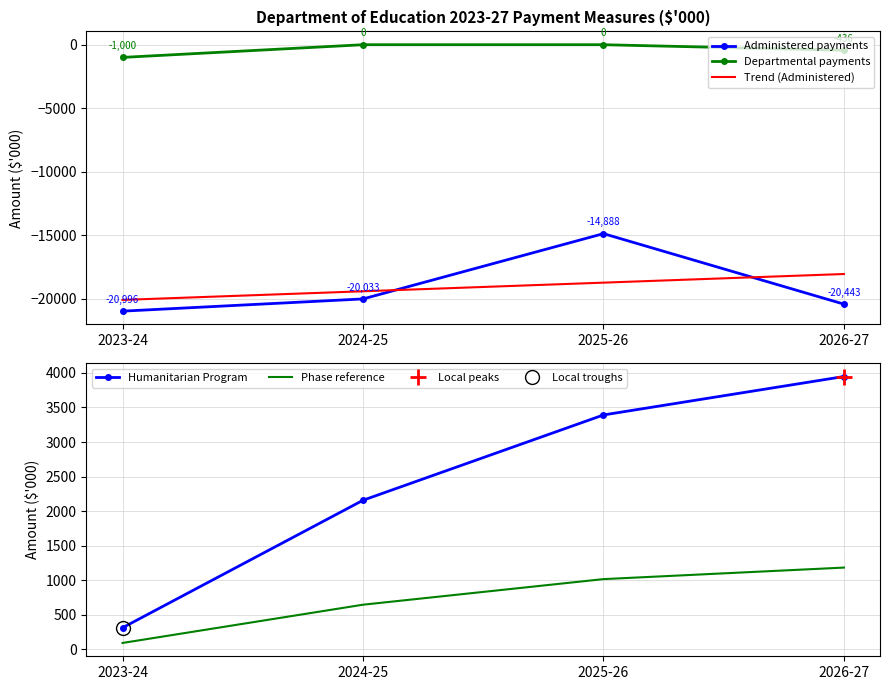

Between 2023-24 and 2026-27, which series saw the biggest shift?

Humanitarian Program